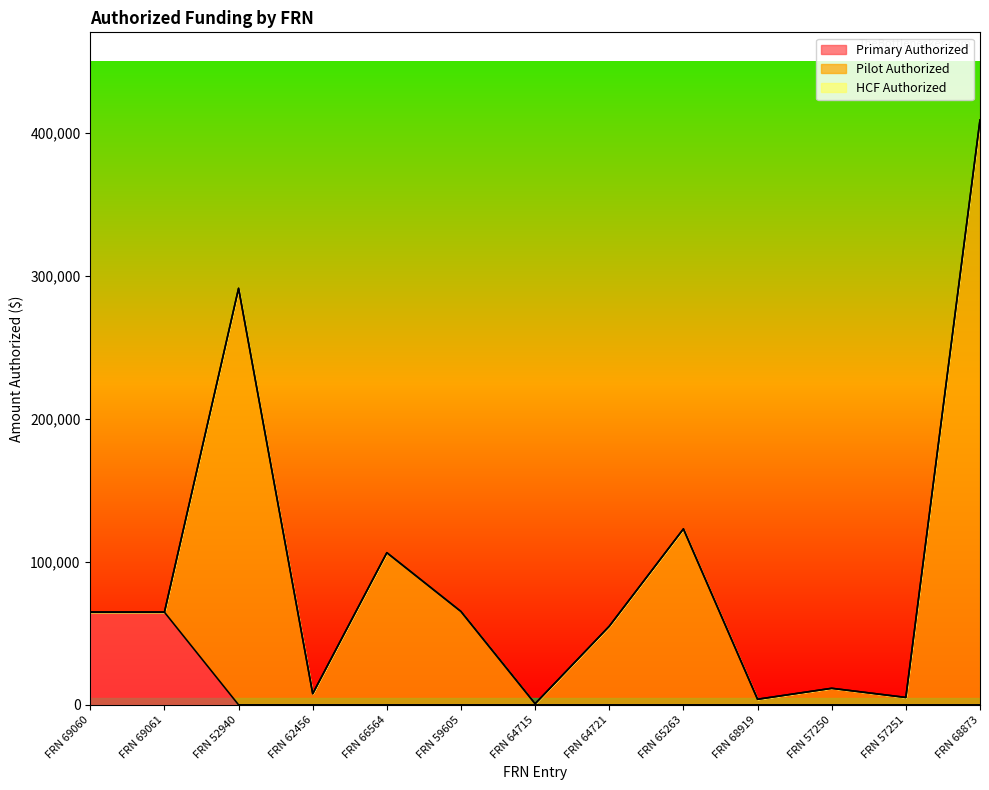

Is it true that Primary Authorized equals -36278.0 at FRN 59605?

False